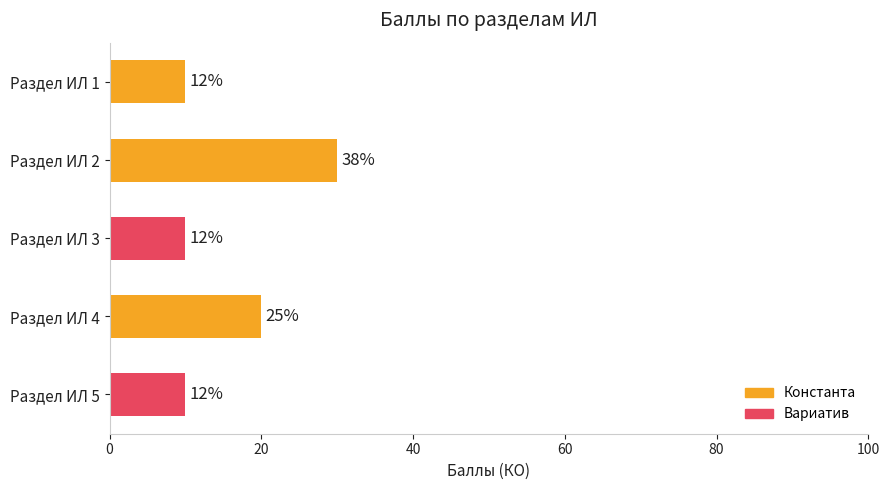

How many bars are there in total?

5